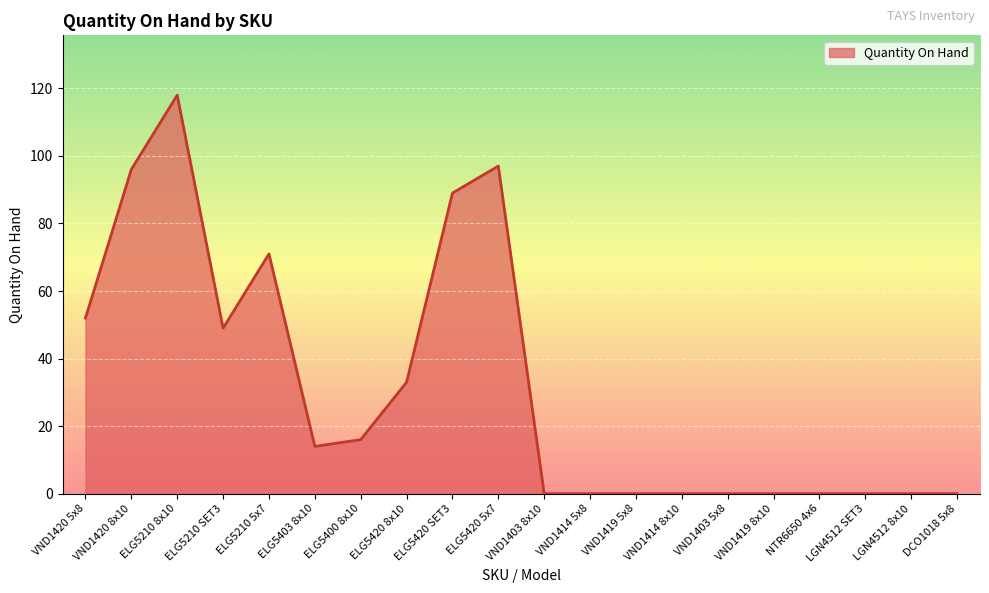

Which label corresponds to the largest value in the chart?

ELG5210 8x10